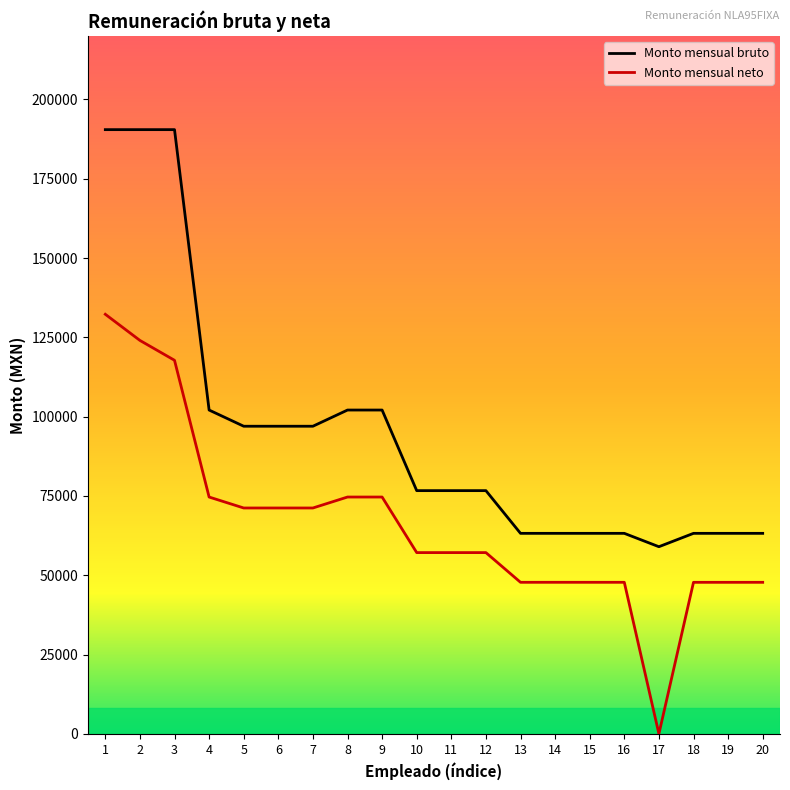

What is the difference between the highest and lowest values at 7?

25775.4